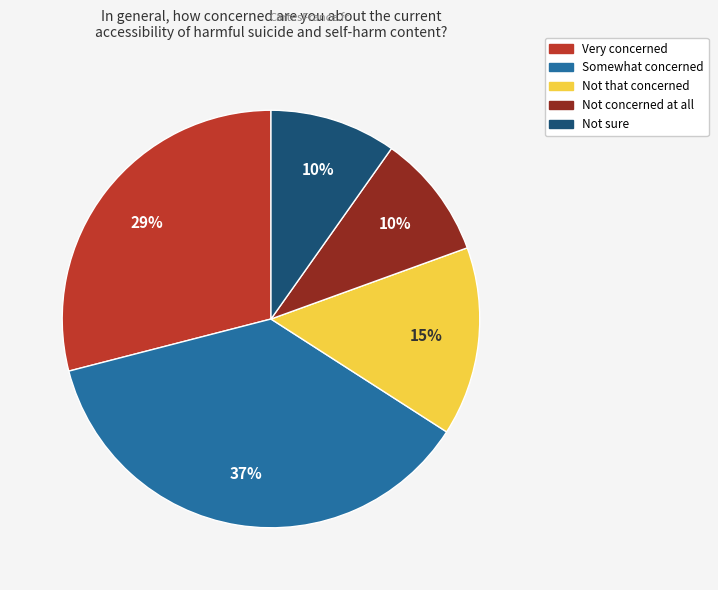

What is the largest slice in the pie chart?

Somewhat concerned